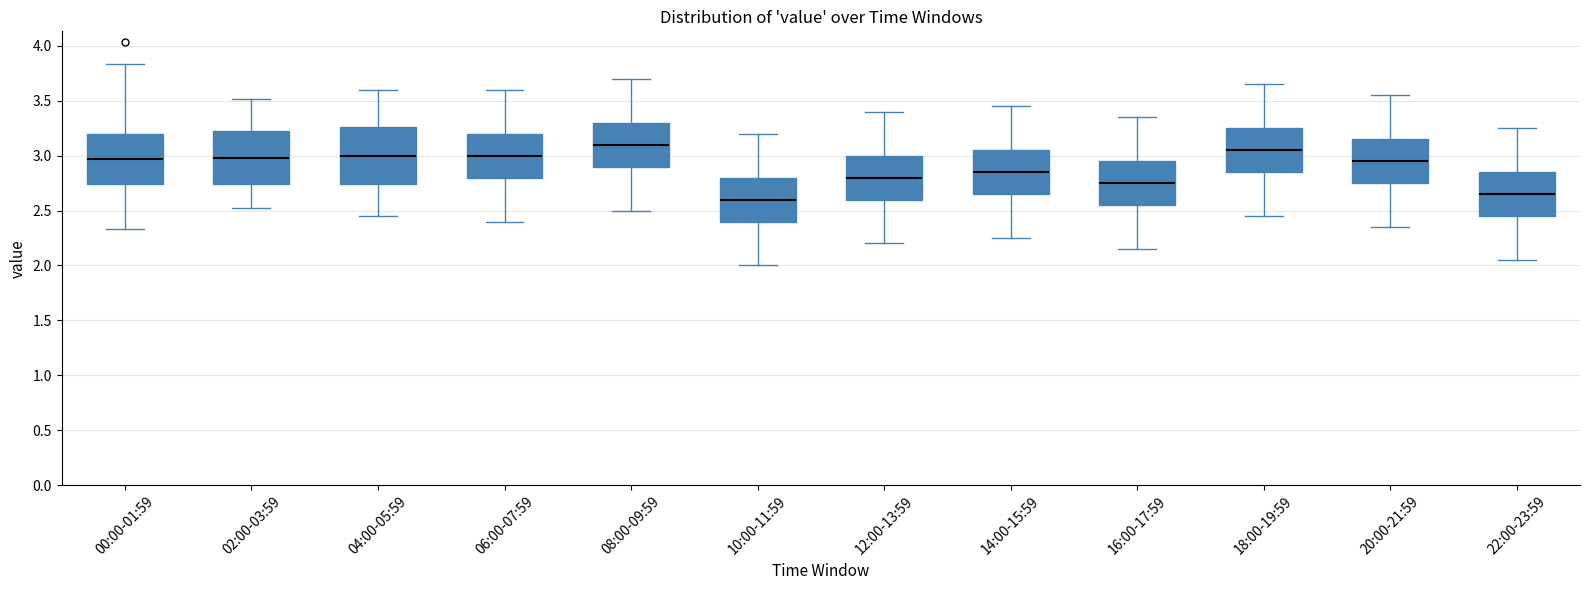

Which box has the highest median line?

08:00-09:59